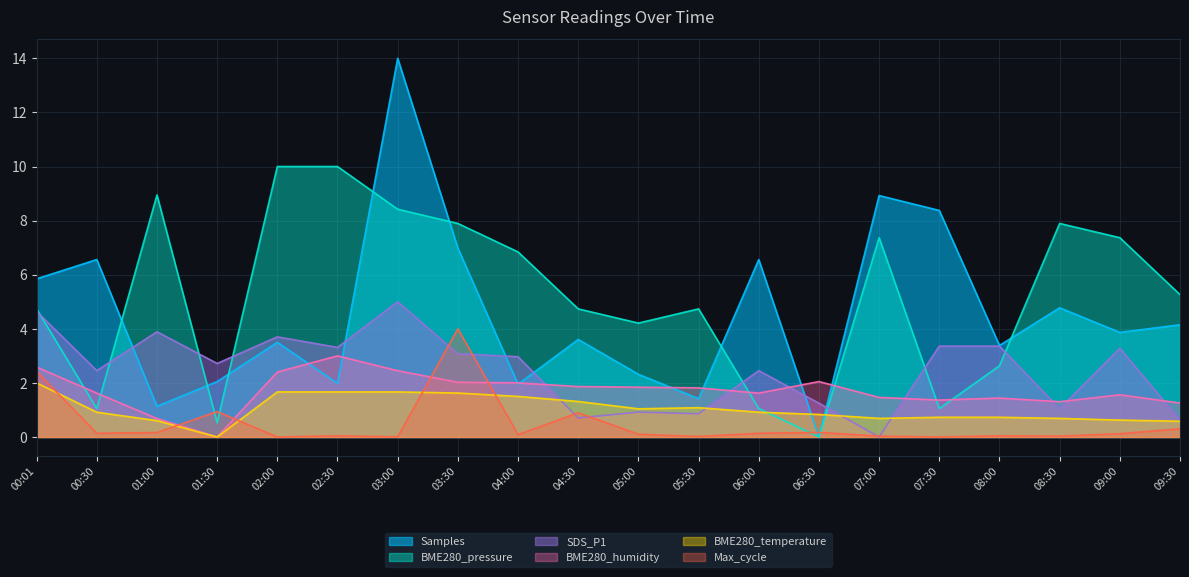

How many interior local peaks does the Samples series have?

7